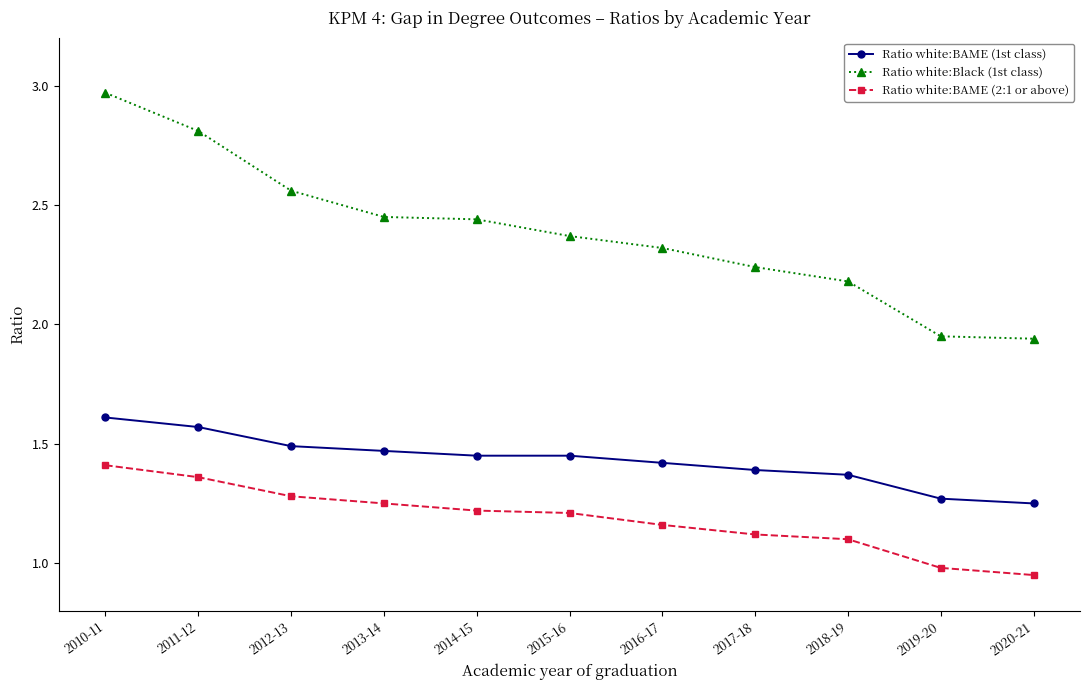

Is it true that Ratio white:BAME (1st class) equals 1.8 at 2017-18?

False